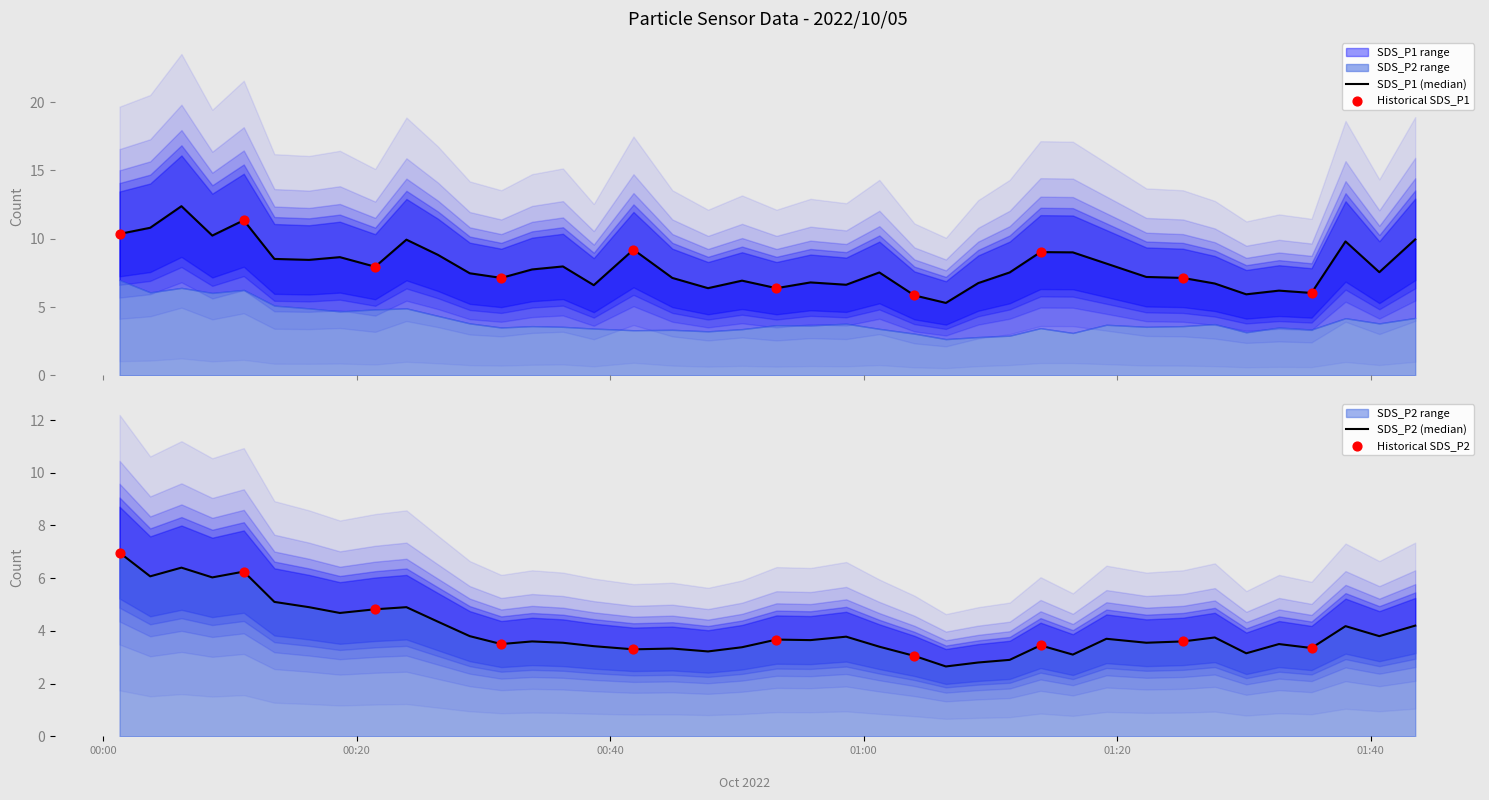

Which series contains the highest Y value?

SDS_P1